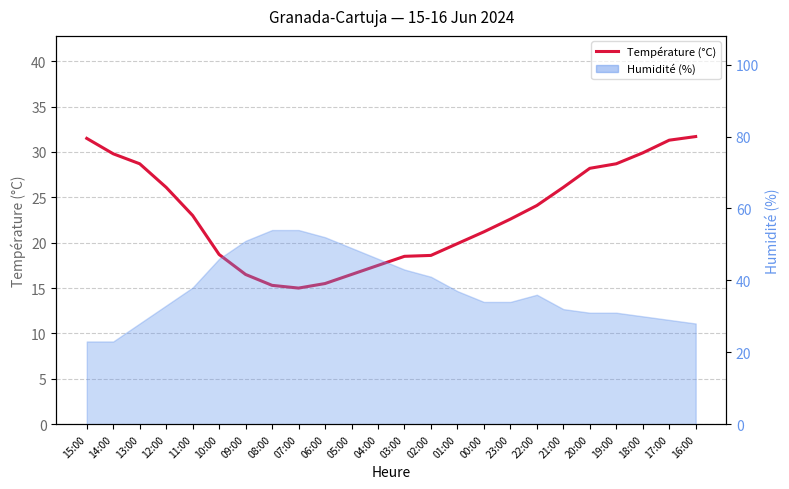

Which category has the highest value across all series?

16:00